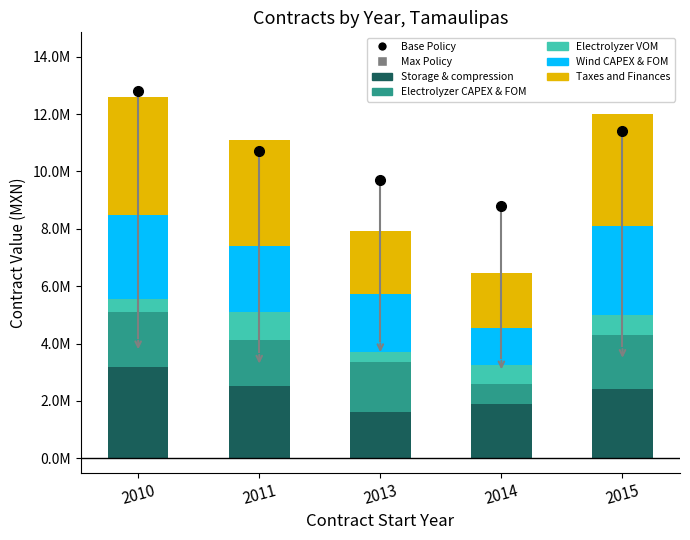

Are the bars horizontal?

No